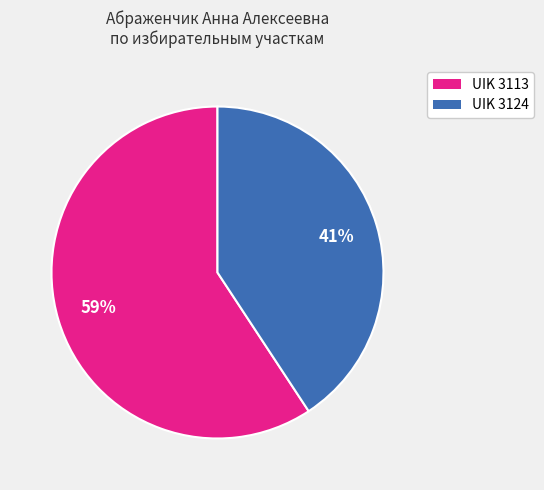

To the nearest percent, what is the average slice percentage?

50%